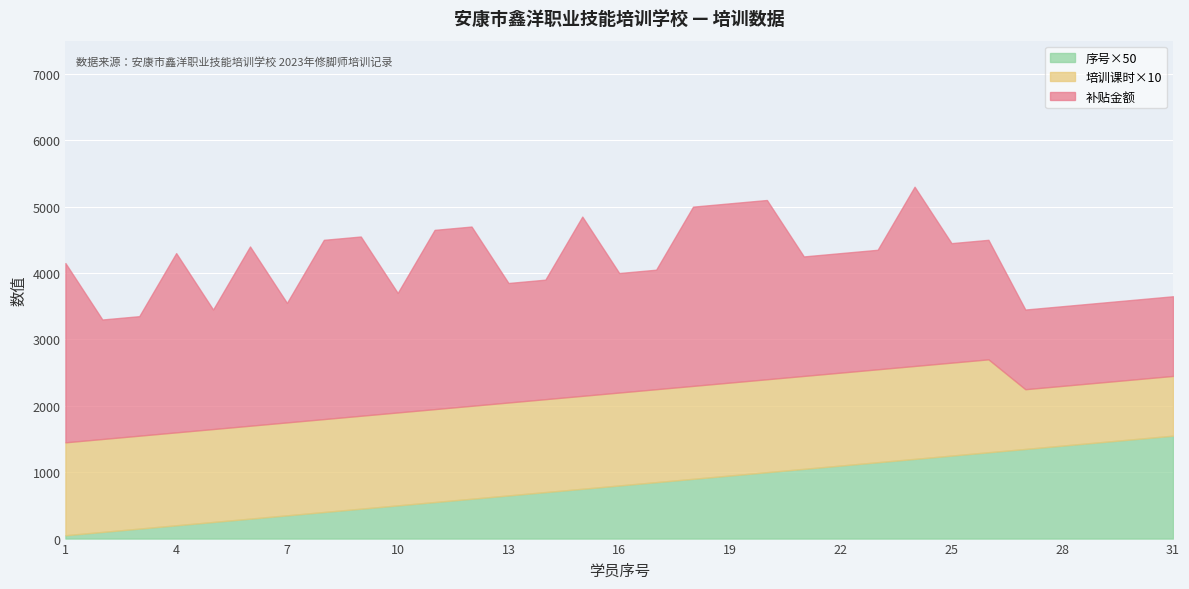

True or false: 培训课时 and 序号 intersect in this chart.

False